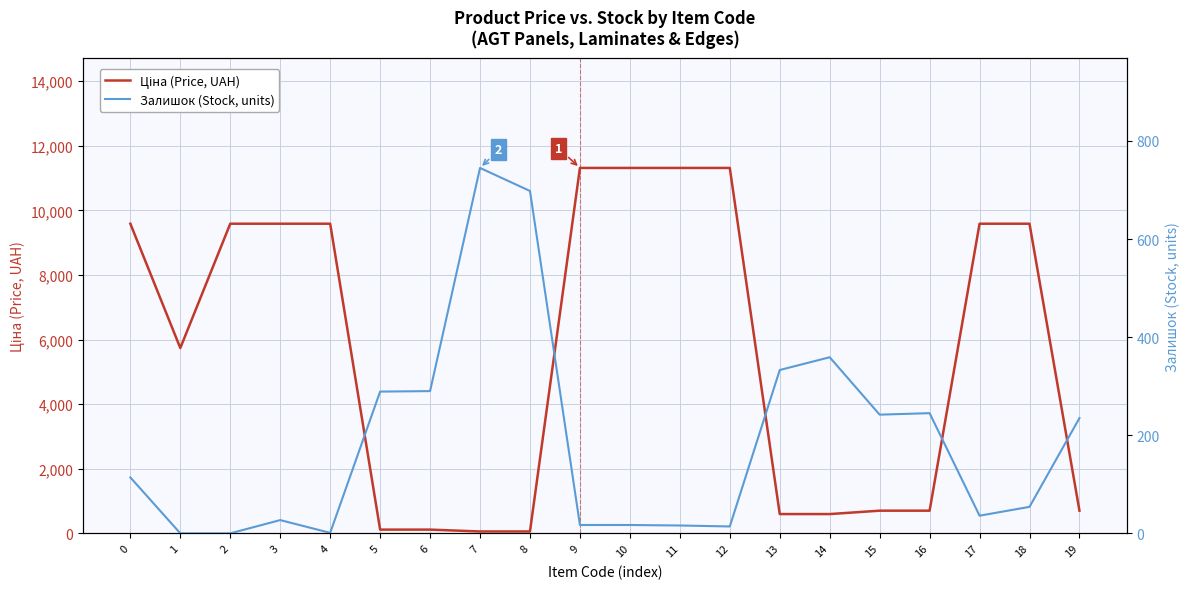

The Залишок (Stock, units) series shows 52.9 at 17. True or false?

False